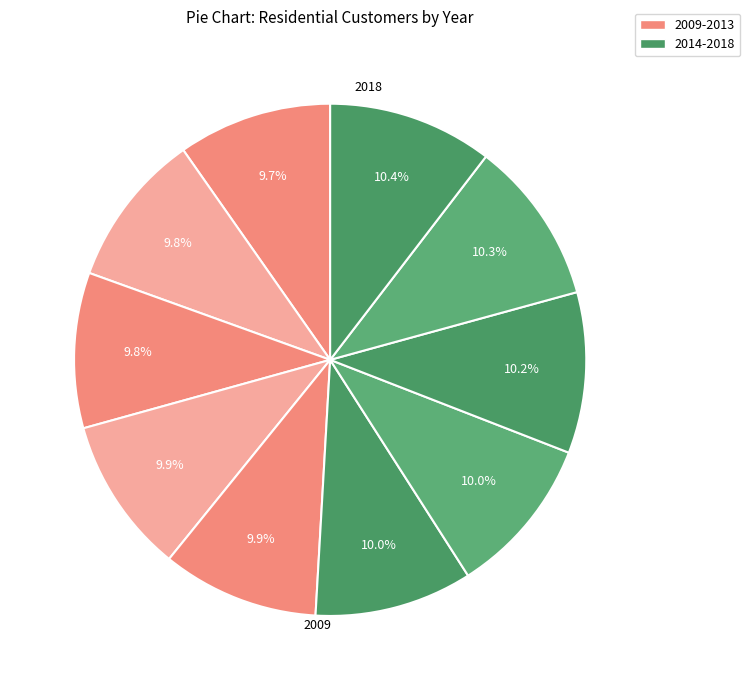

How many slices are in this pie chart?

10